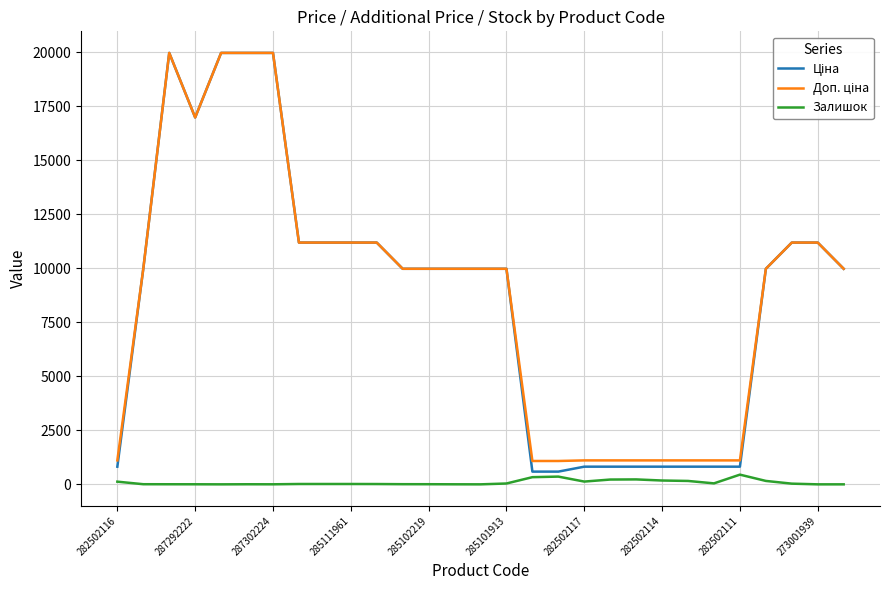

Does the chart have visible grid lines?

Yes